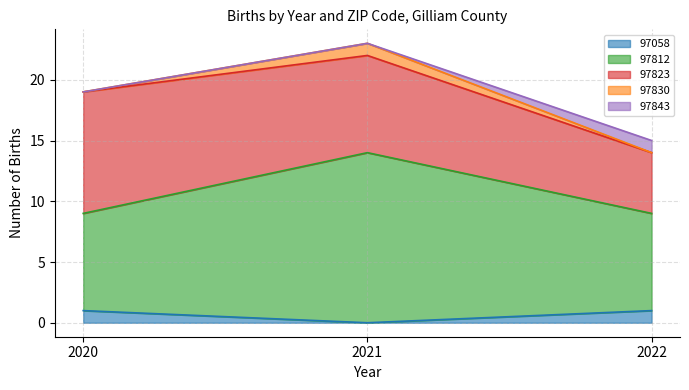

What is the difference between the highest and lowest values at 2022?

8